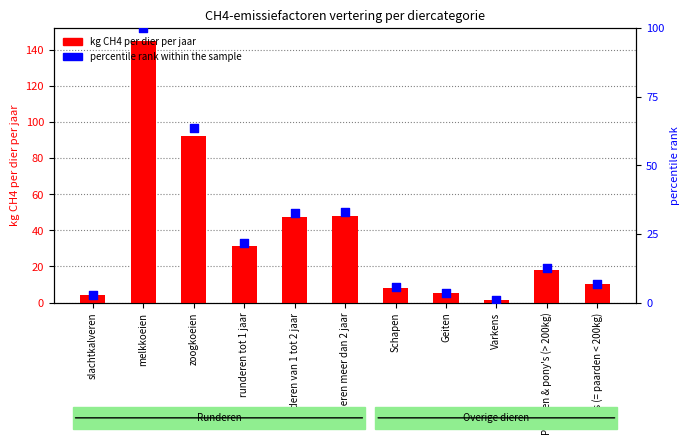

Which series has the largest total across all categories?

kg CH4 per dier per jaar